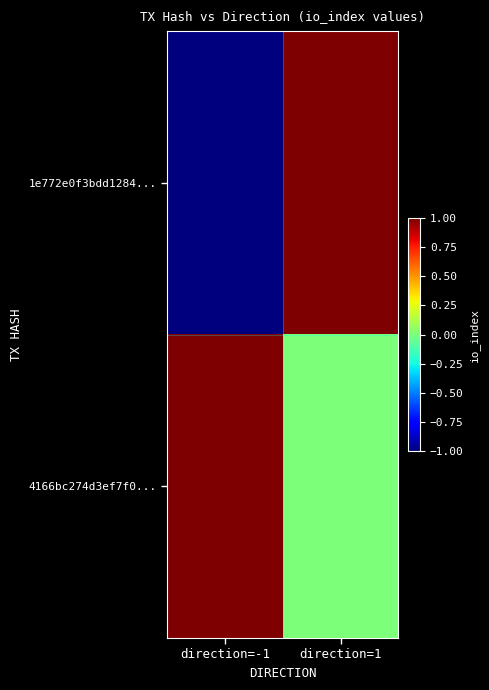

Which series has the largest total across all categories?

4166bc274d3ef7f0...